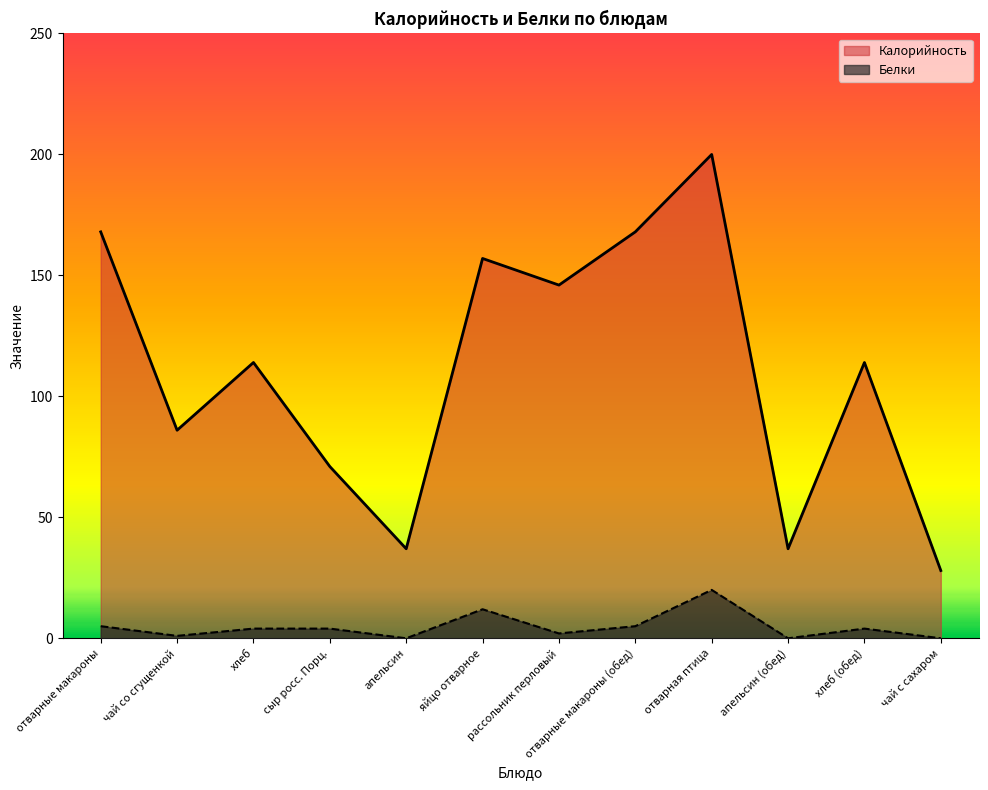

The Калорийность series shows 10 at чай с сахаром. True or false?

False